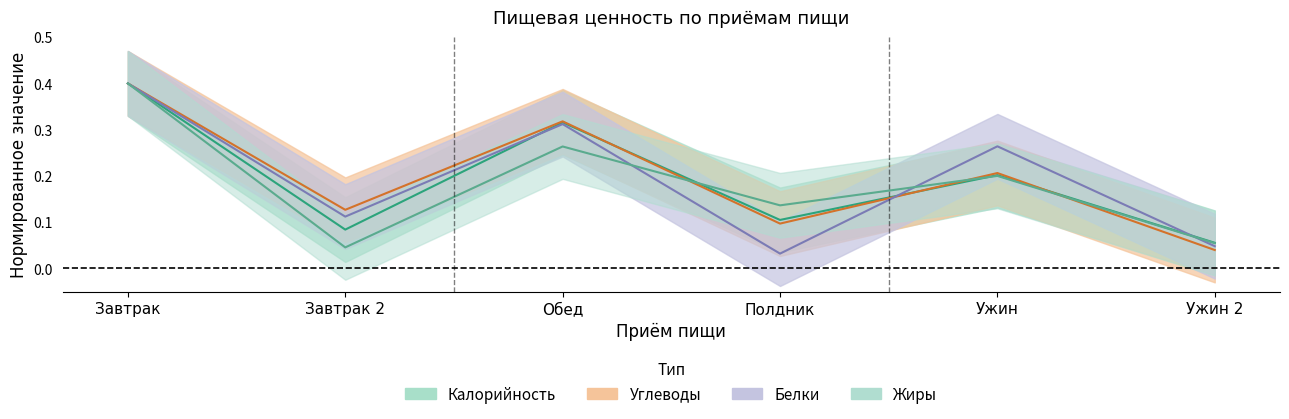

At how many categories does at least one series exceed 0?

6